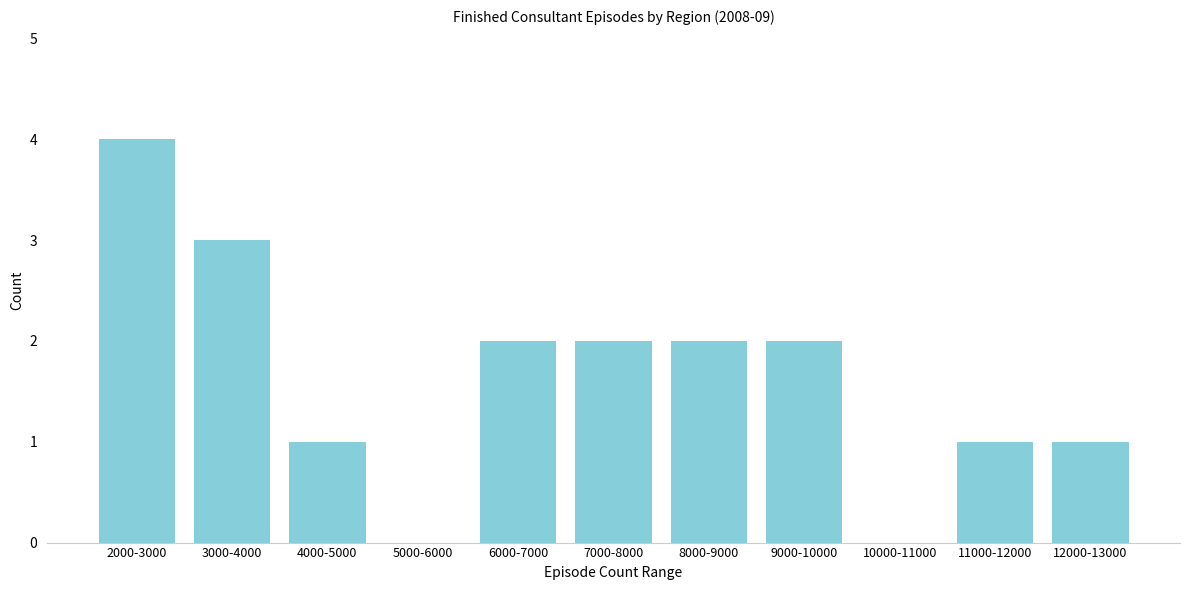

Reading left to right, extract all data points from this chart.

2000-3000=4	3000-4000=3	4000-5000=1	5000-6000=0	6000-7000=2	7000-8000=2	8000-9000=2	9000-10000=2	10000-11000=0	11000-12000=1	12000-13000=1